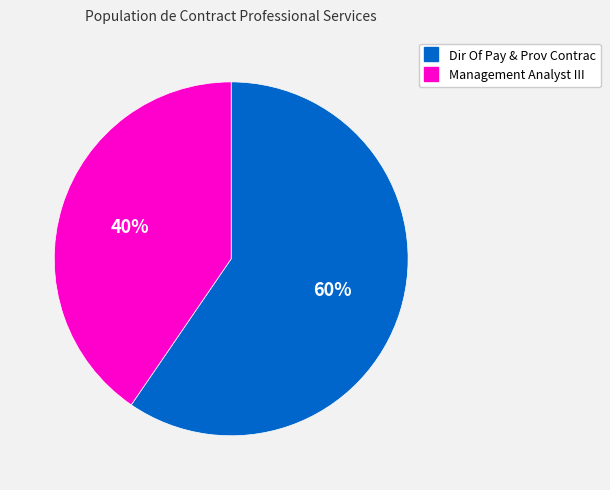

Which category has the biggest portion of the pie?

Dir Of Pay & Prov Contrac